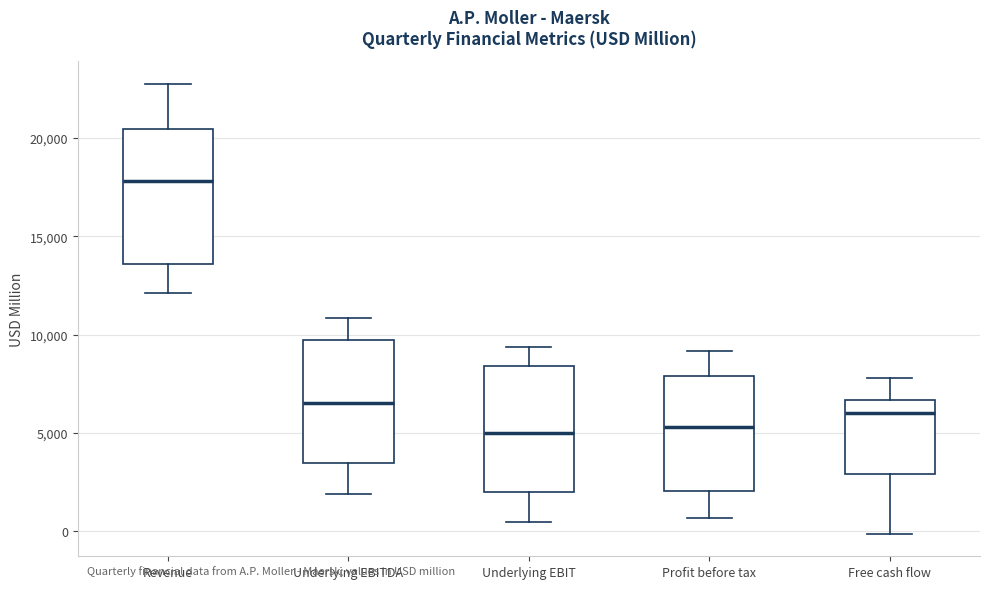

Which box has the highest median line?

Revenue